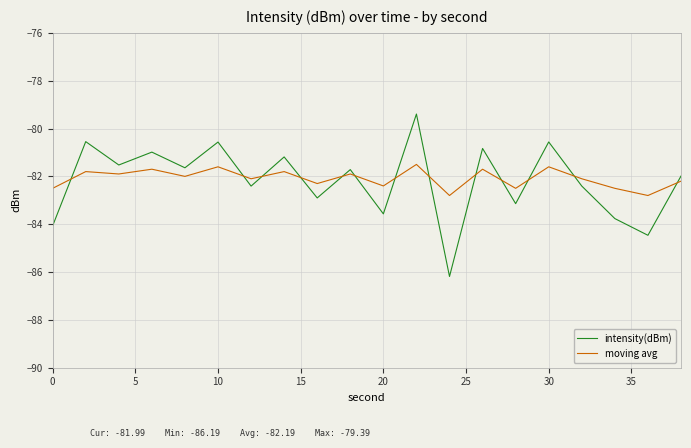

Does the chart display data point markers on the line(s)?

No